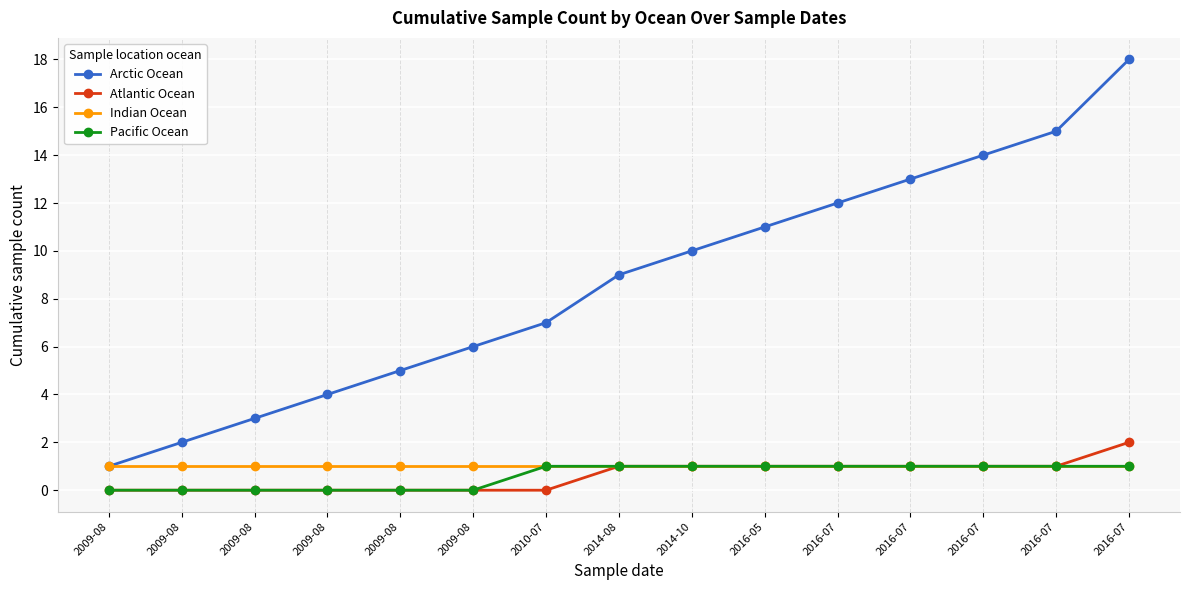

How many categories are shown in the chart?

15